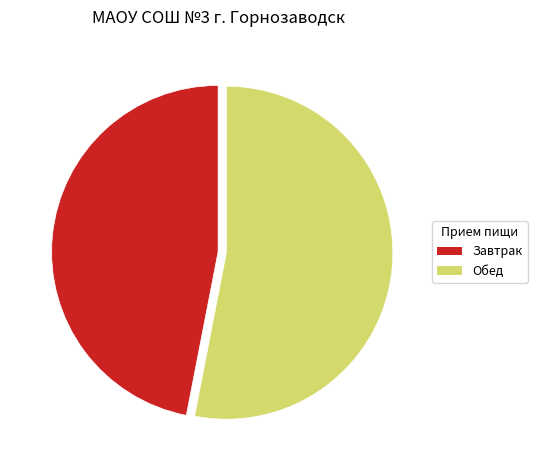

Is there a majority slice in this chart?

Yes